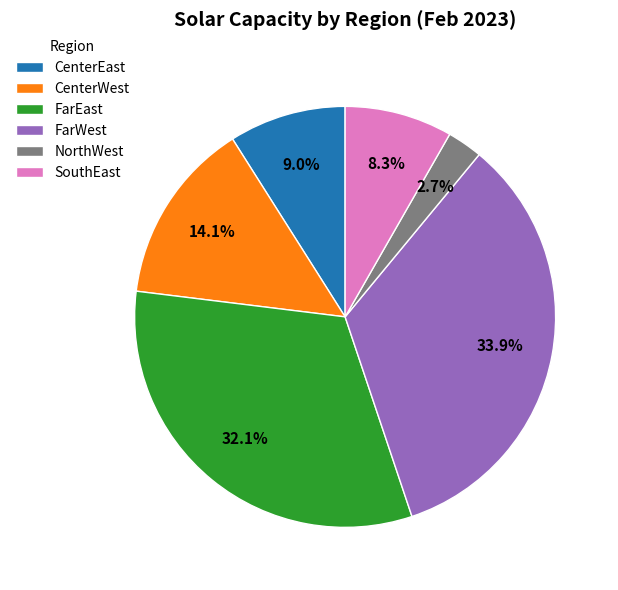

Does SouthEast account for over 50% of the chart?

No